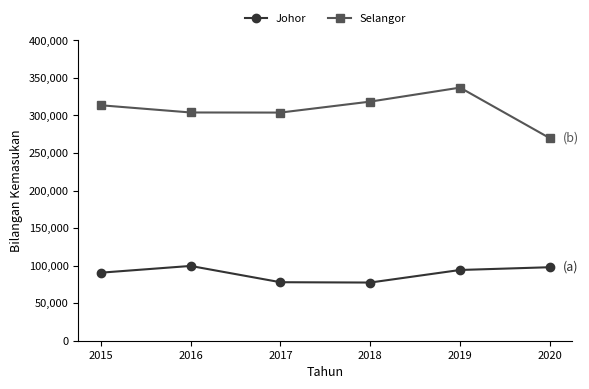

True or false: Johor has more than 2 points higher than both neighbors.

False